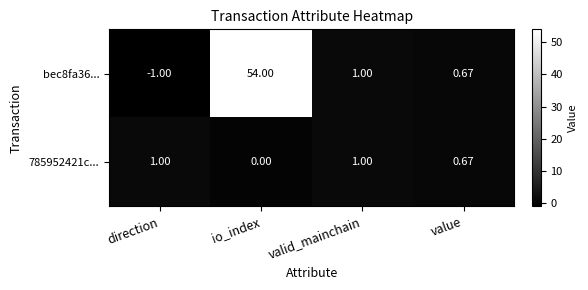

How many data points does each series have?

4